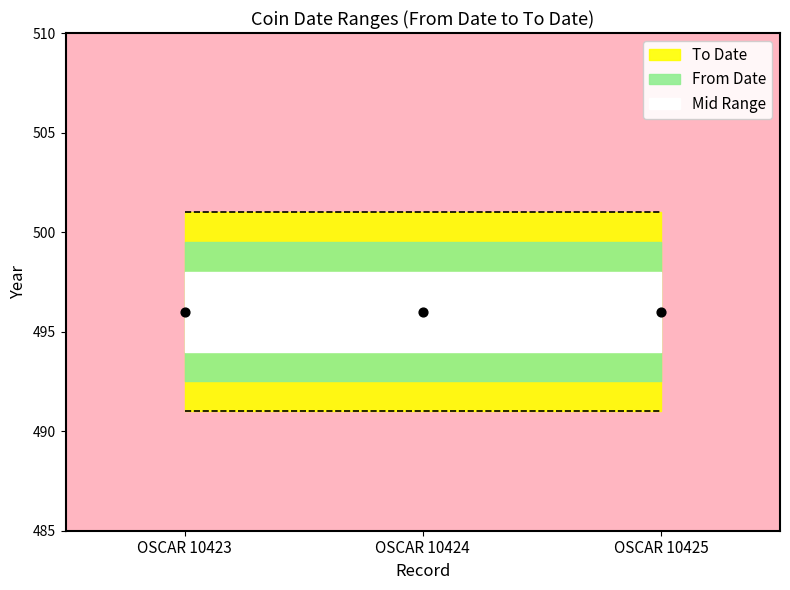

What is the total value across all series at OSCAR 10423?

992